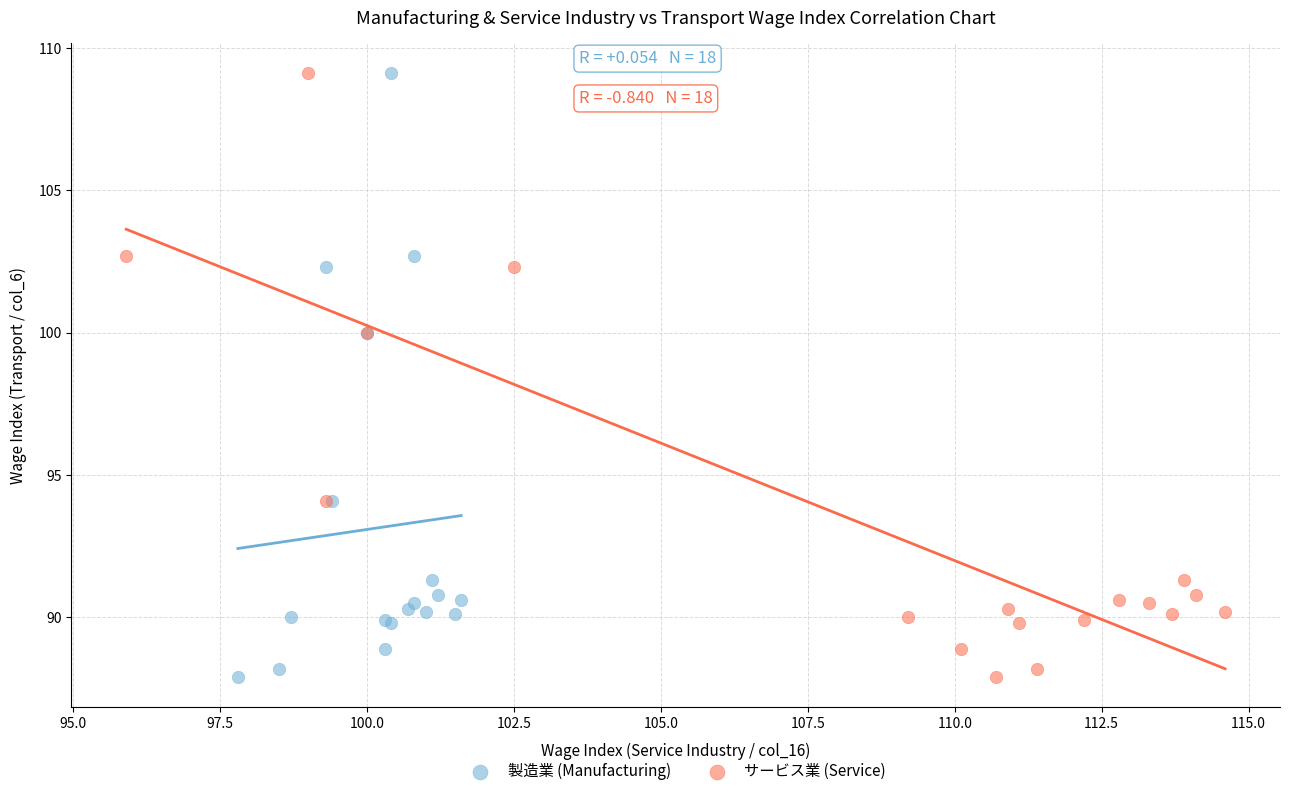

What are all the series names shown in the legend?

製造業 (Manufacturing), サービス業 (Service)